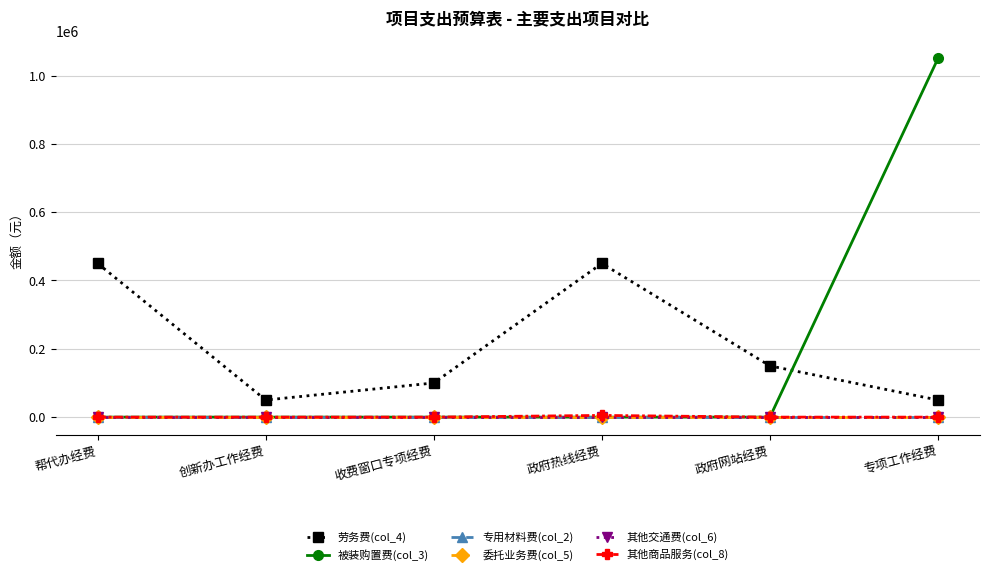

Is this an area chart (filled region under the line)?

No